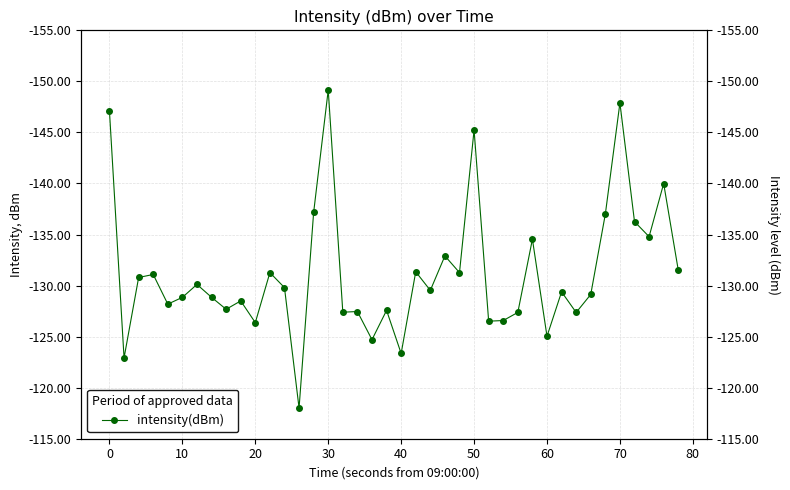

What is the difference between the maximum and second lowest values?

29.9